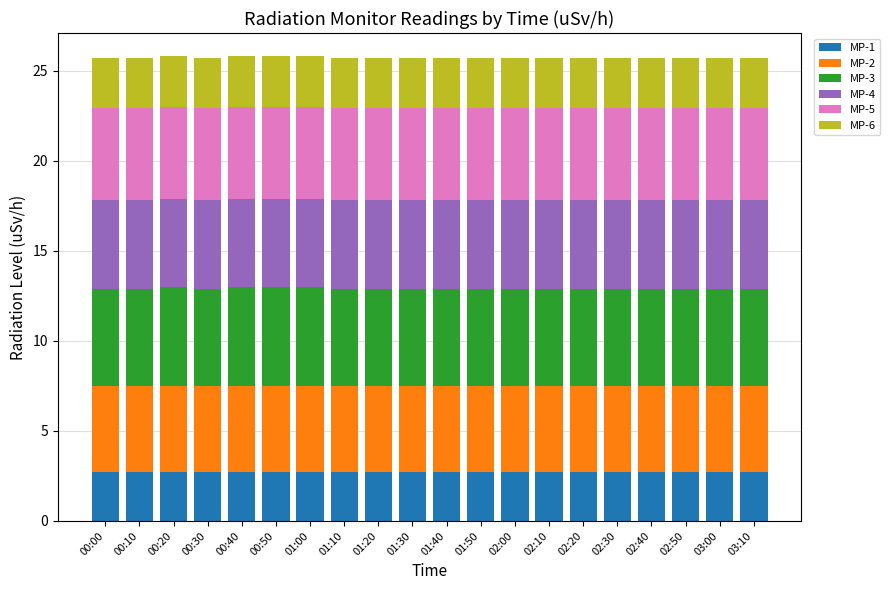

Is it true that MP-1 equals 0.9 at 01:00?

False